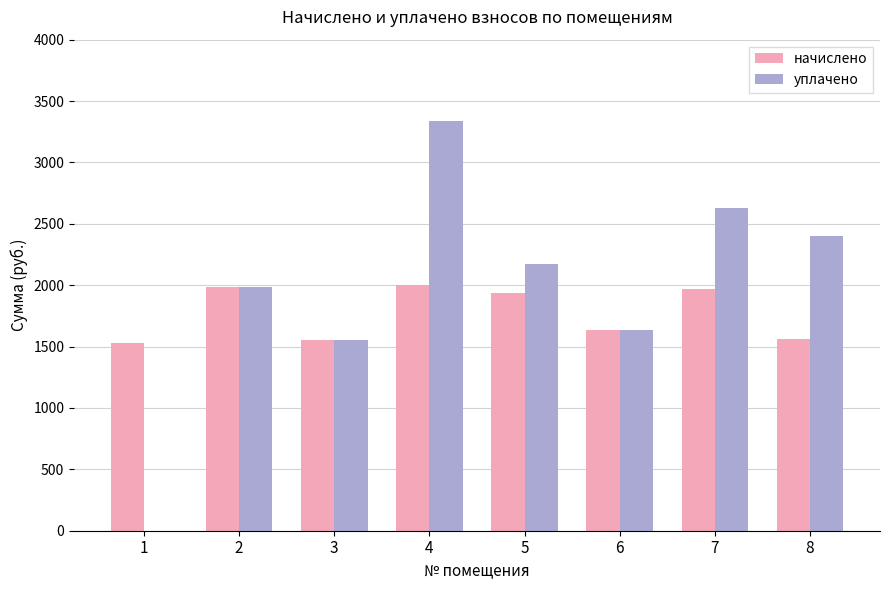

What is the total value across all series at 3?

3108.8